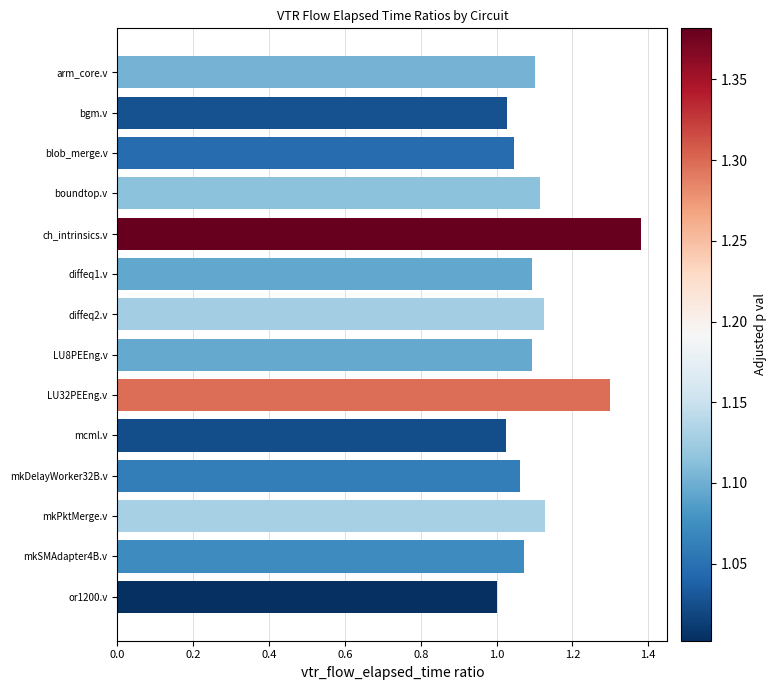

Is it true that the value at LU8PEEng.v is 1.1?

True